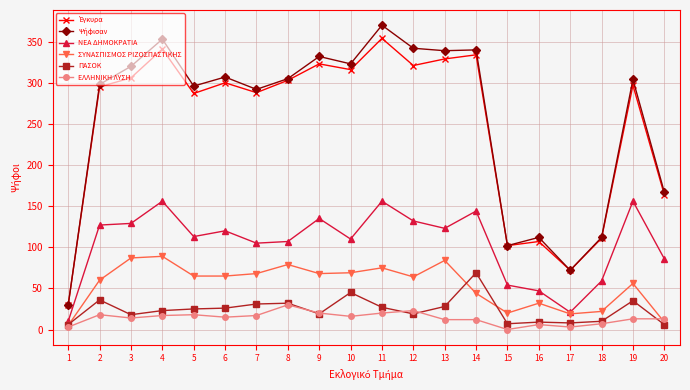

What is the difference between the highest and lowest values at 14?

328